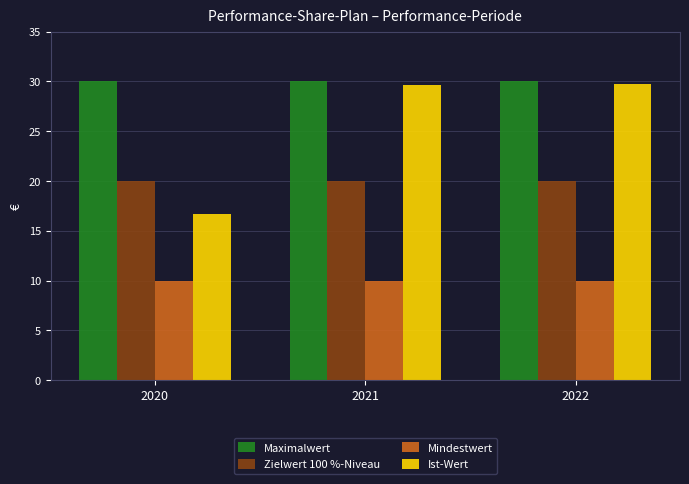

What is the minimum value shown in the chart?

10.0